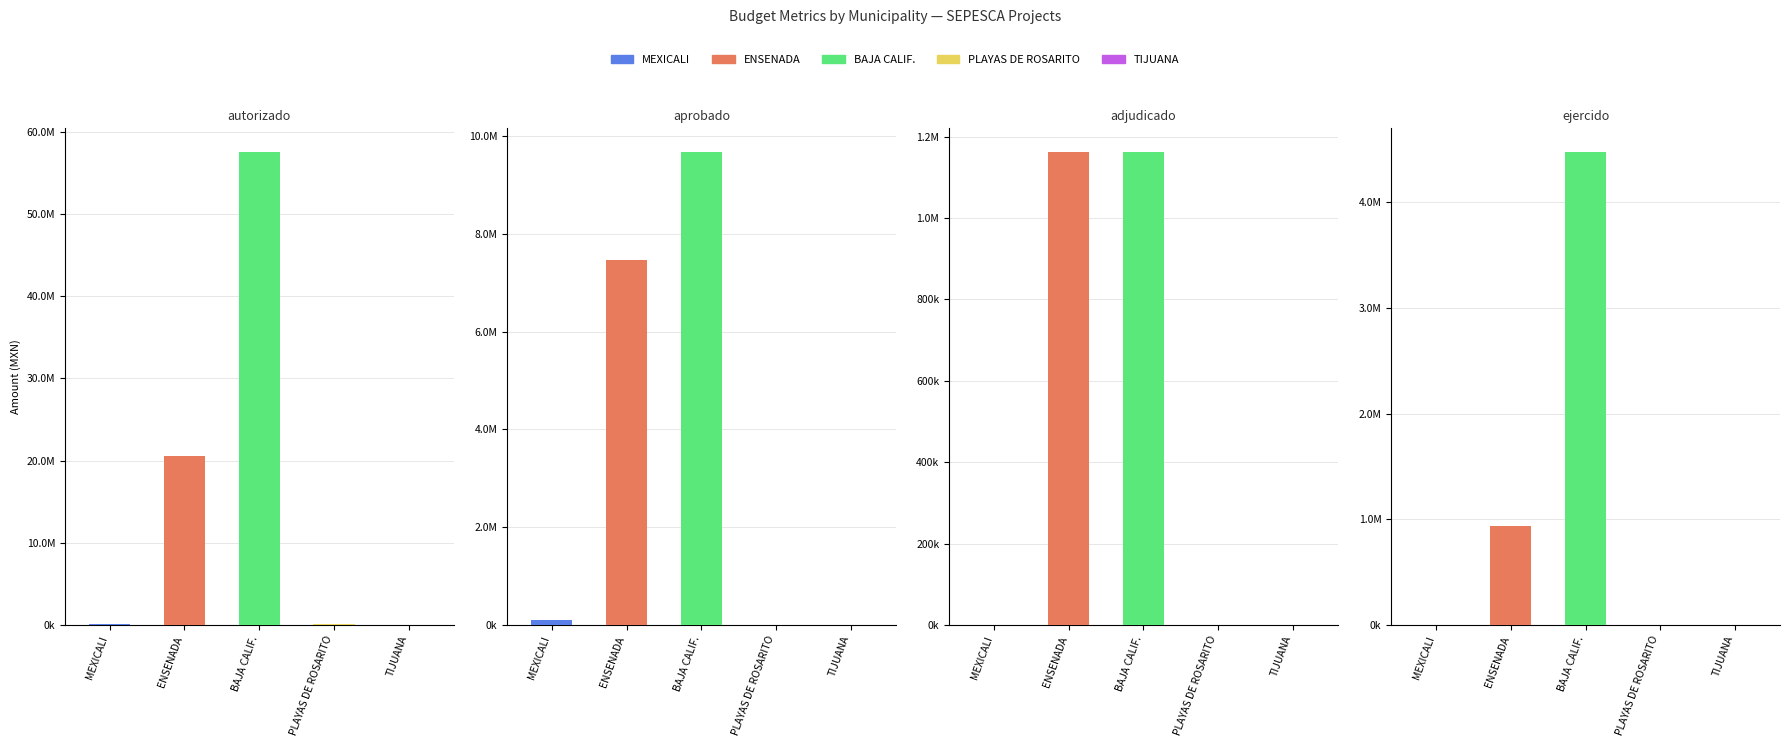

What position from the left is PLAYAS DE ROSARITO?

4